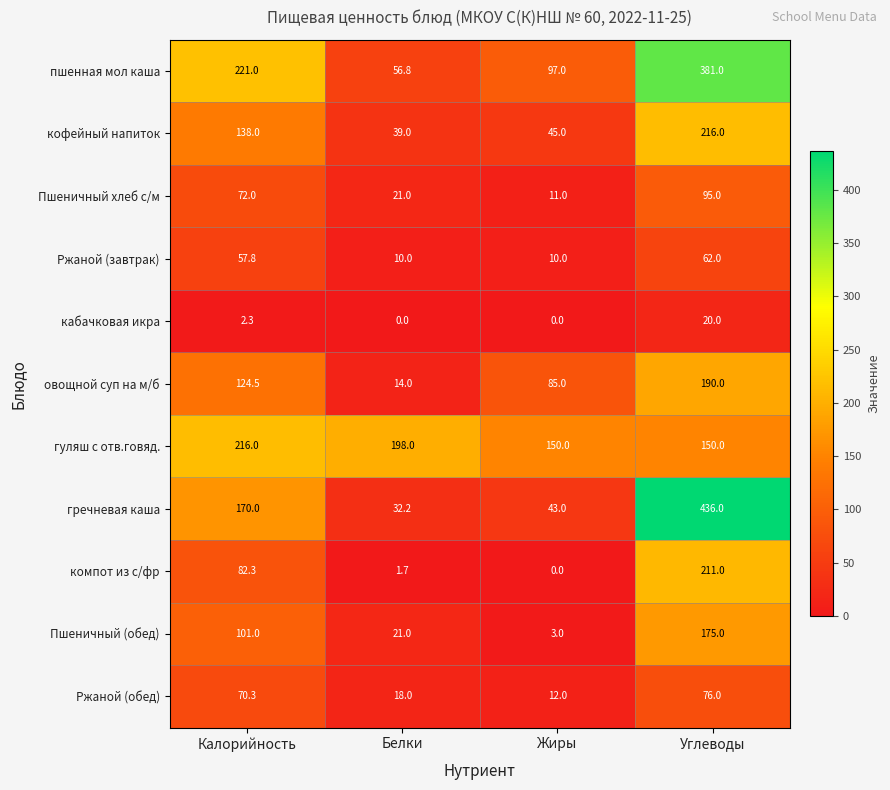

What is the sum of the Пшеничный хлеб с/м values at Жиры and Углеводы?

106.0